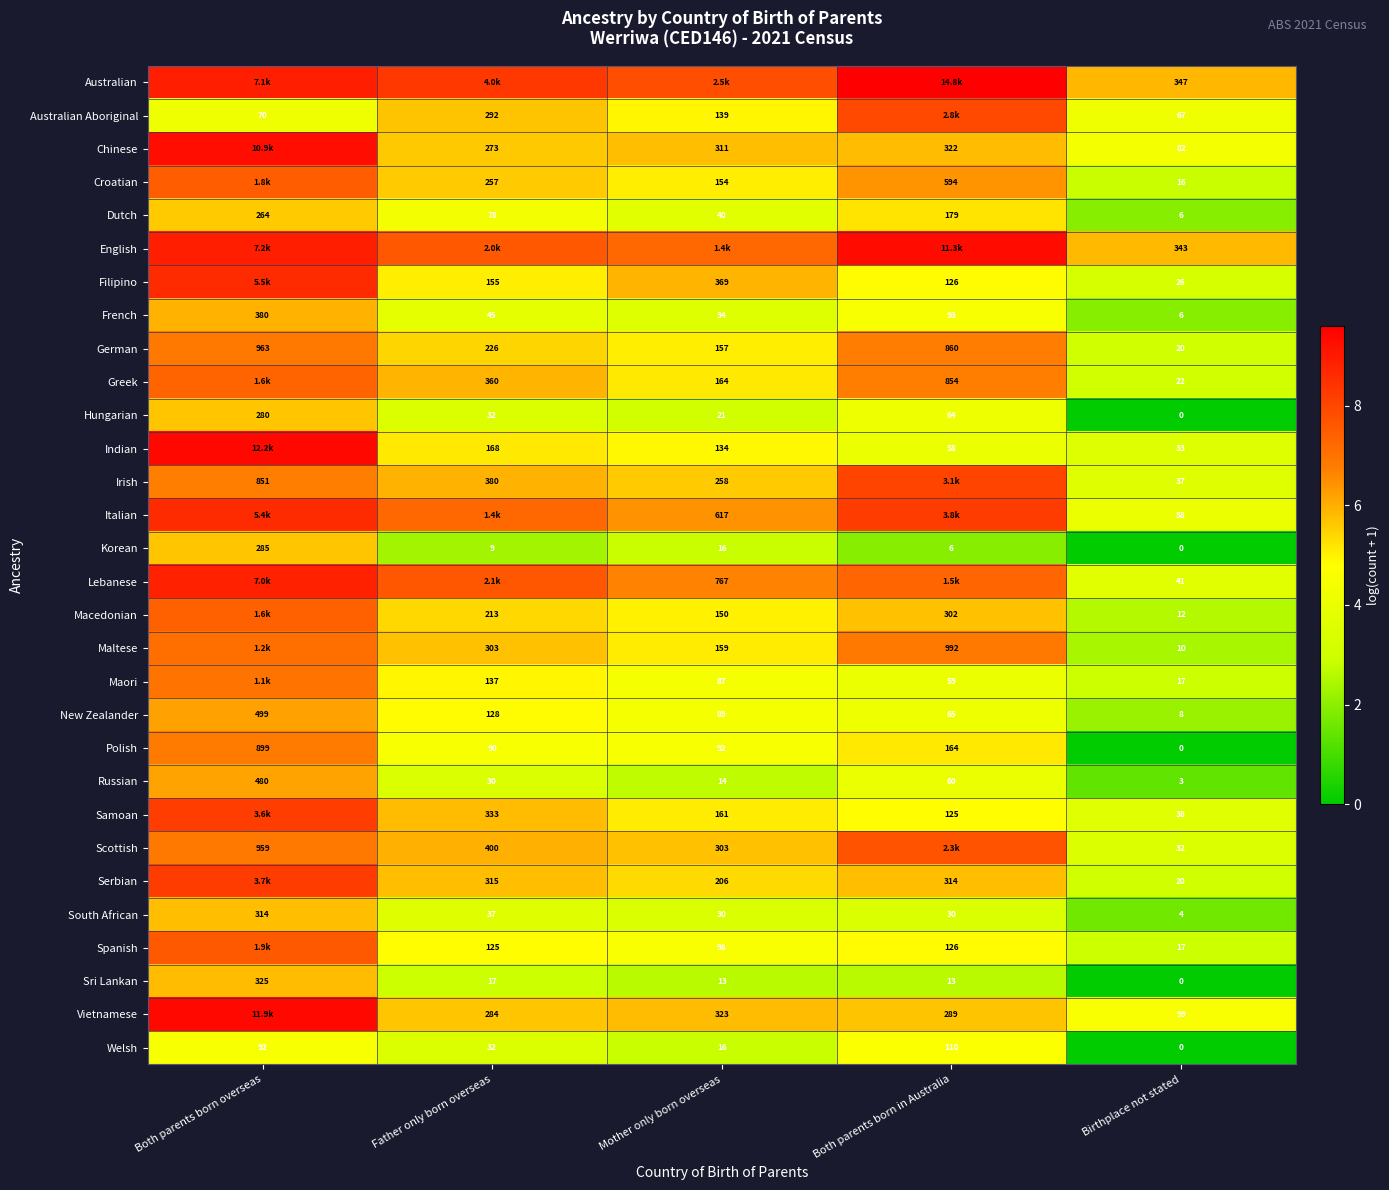

Rank the categories by Dutch value from highest to lowest.

Both parents born overseas, Both parents born in Australia, Father only born overseas, Mother only born overseas, Birthplace not stated